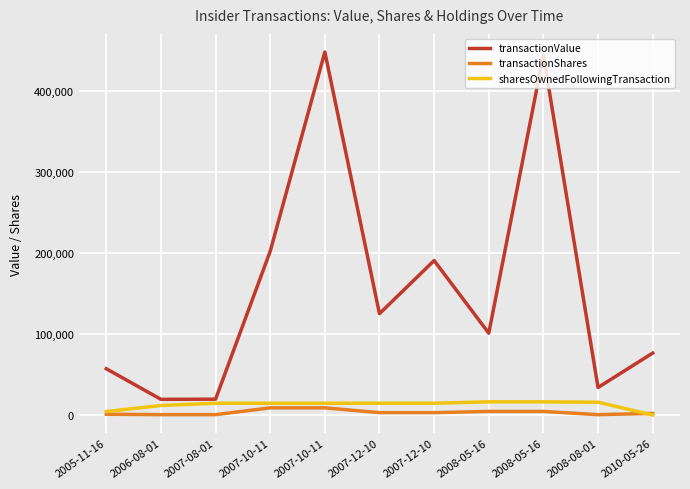

Does the chart display data point markers on the line(s)?

No